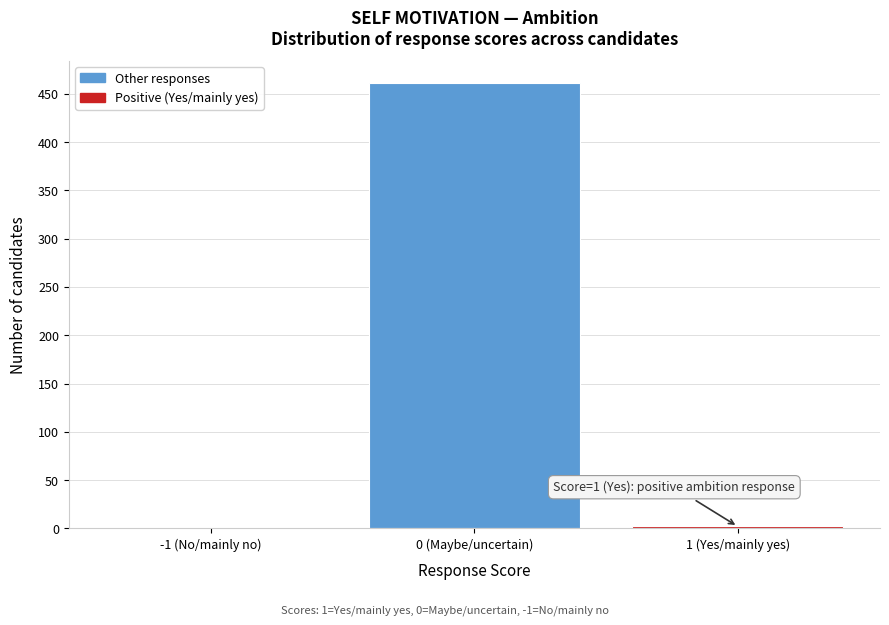

Where is the data nearest to the value 230?

1 (Yes/mainly yes)